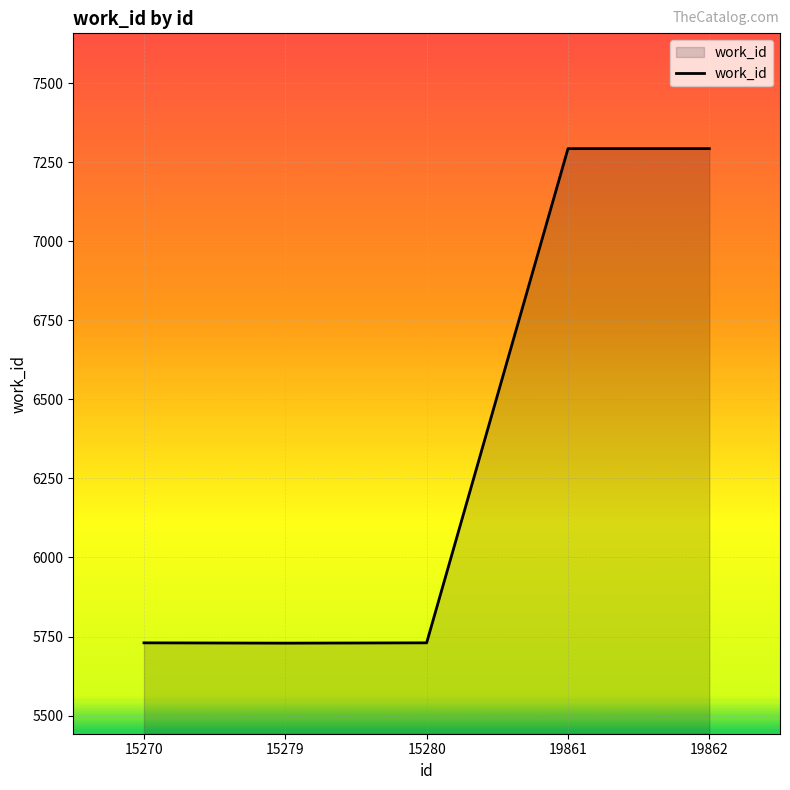

Approximately how many times larger is the value at 19861 compared to 15280?

1.3